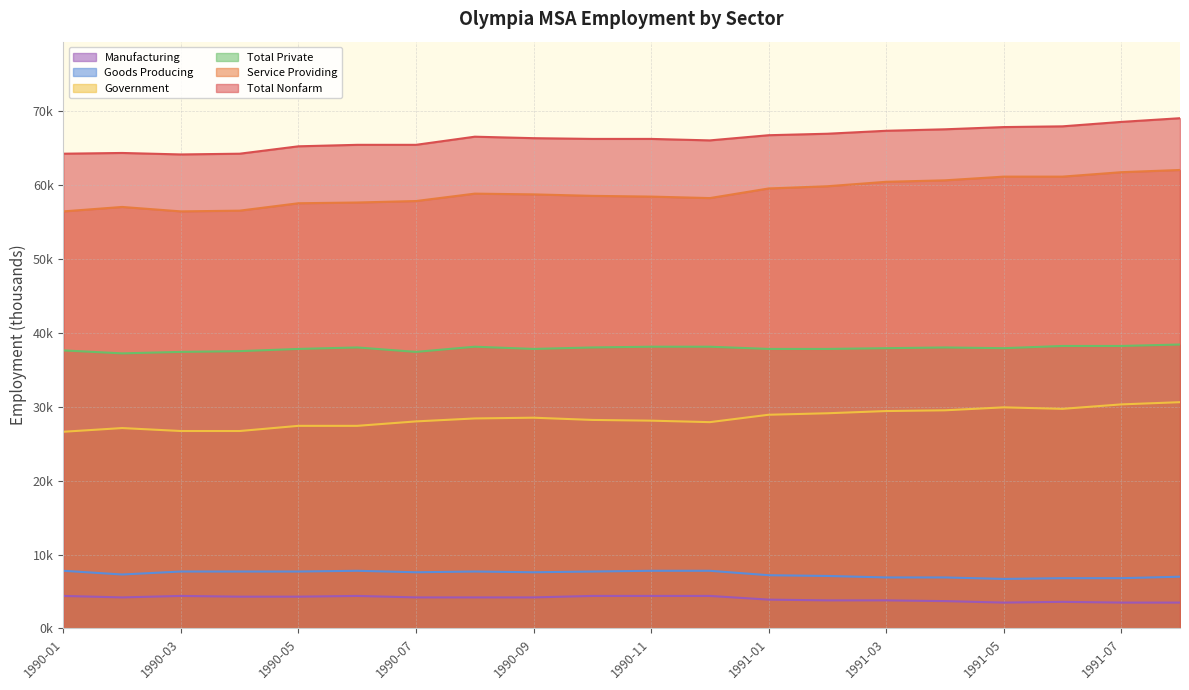

What is the total value across all series at 1991-05?

206900